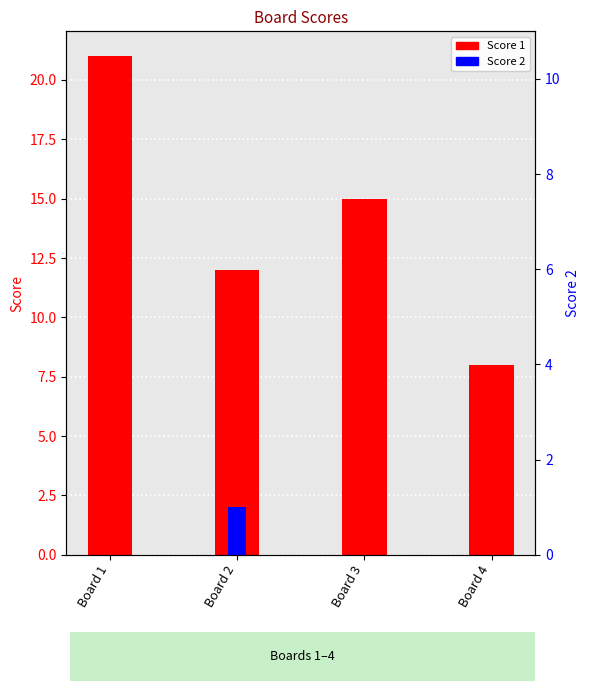

Count the number of data series in this chart.

2